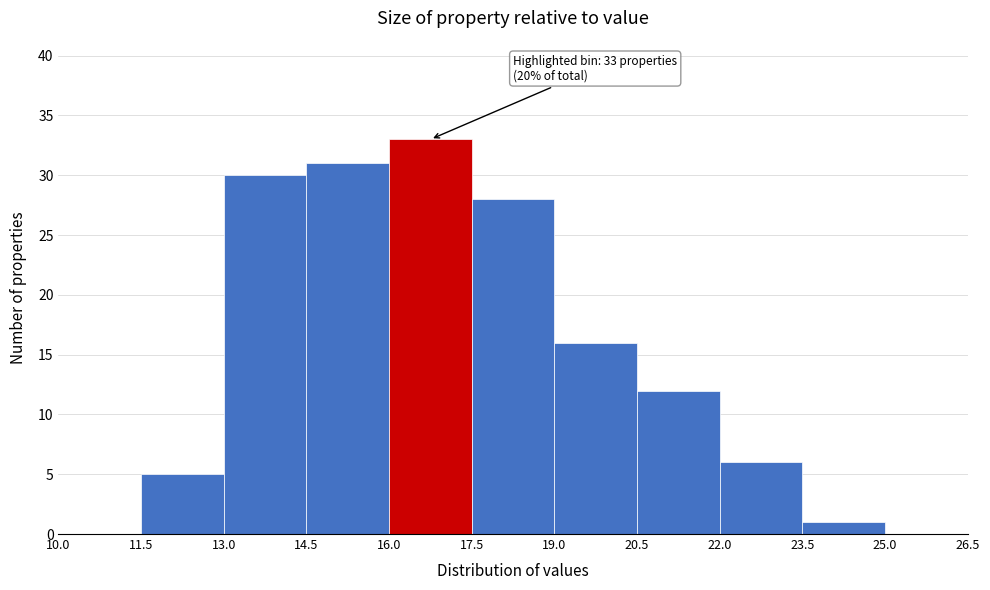

Which range on the x-axis has the tallest bar?

16.0 to 17.5